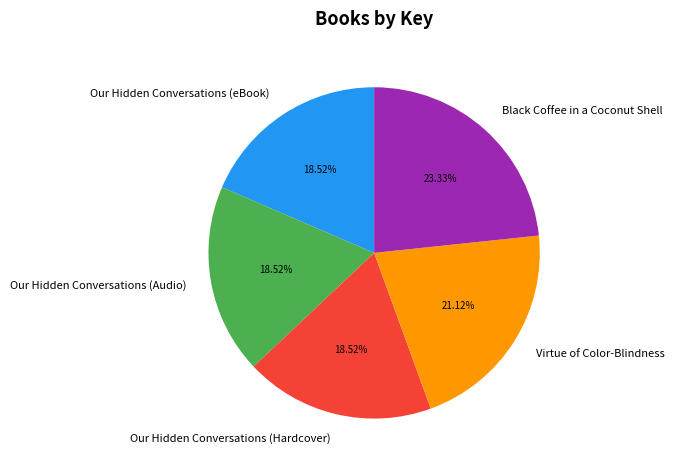

What percentage is the Our Hidden Conversations (Hardcover) slice, to the nearest percent?

19%